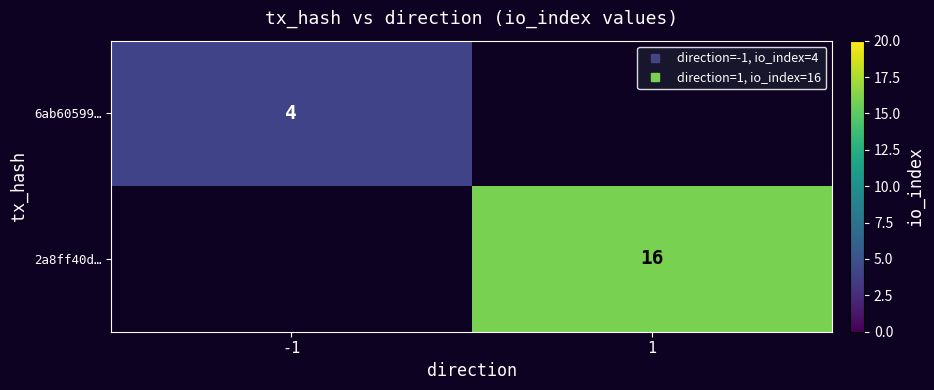

Which category has the lowest value in the 2a8ff40d… series?

-1